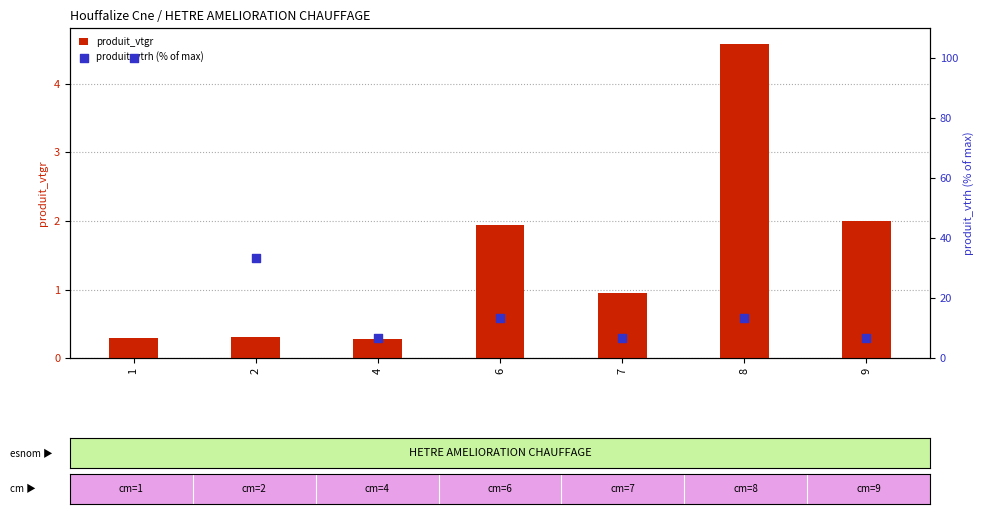

What are all the series names shown in the legend?

produit_vtgr, produit_vtrh (% of max)